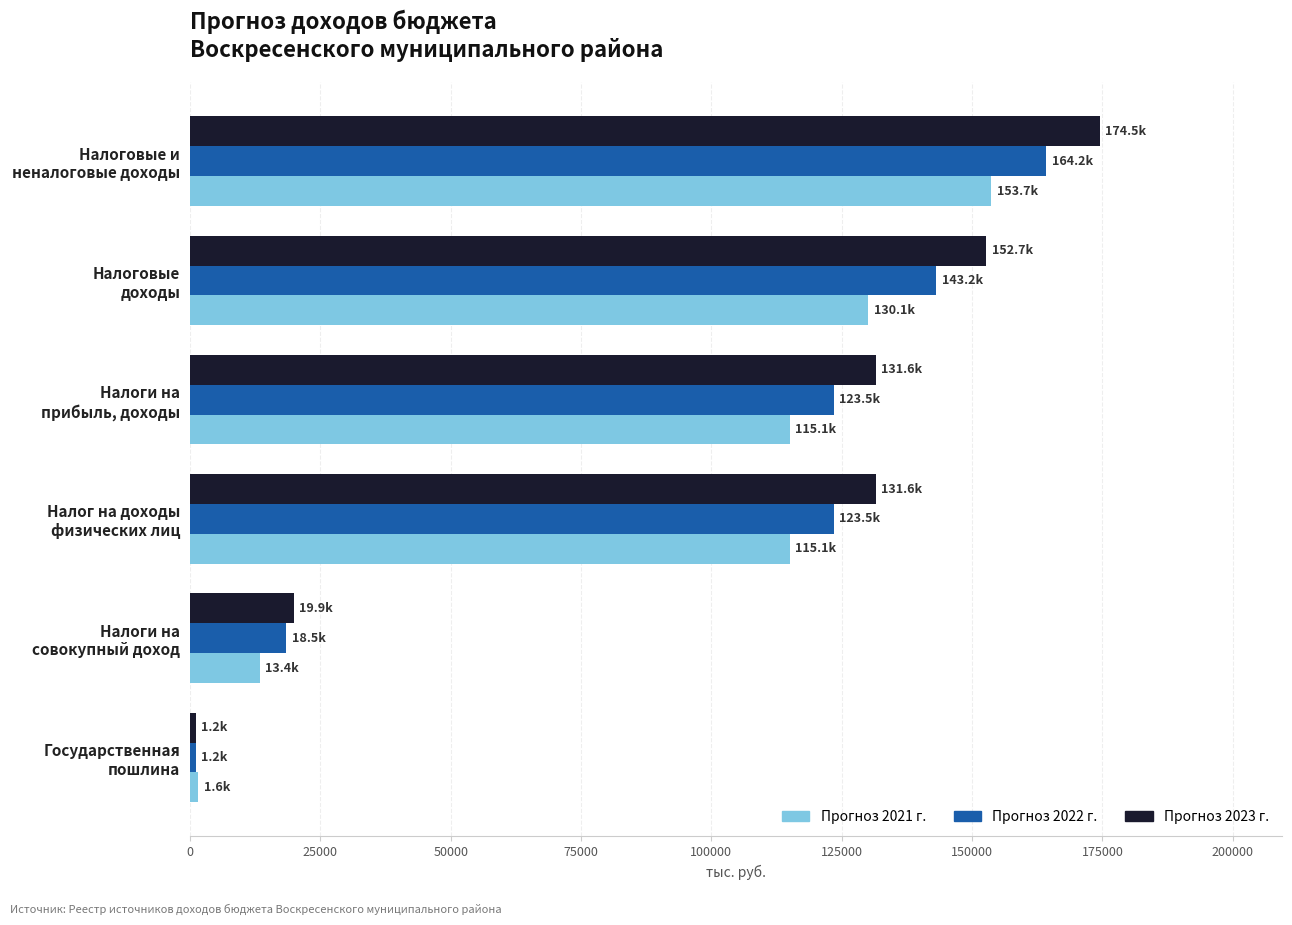

At how many categories does at least one series exceed 95557?

4